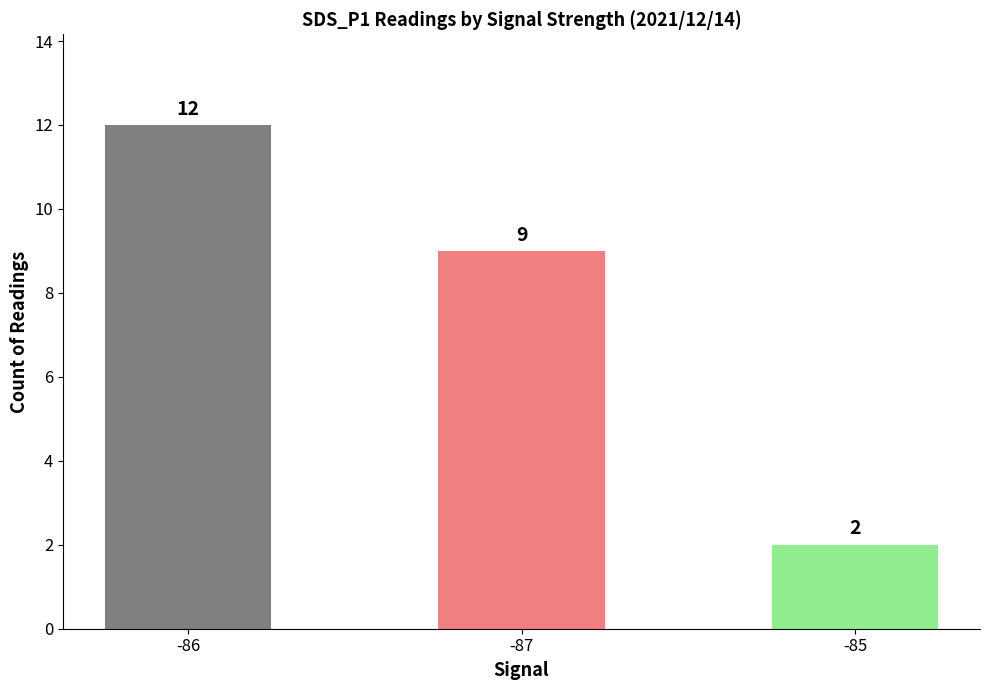

Reading left to right, list all the values displayed in this chart.

12	9	2